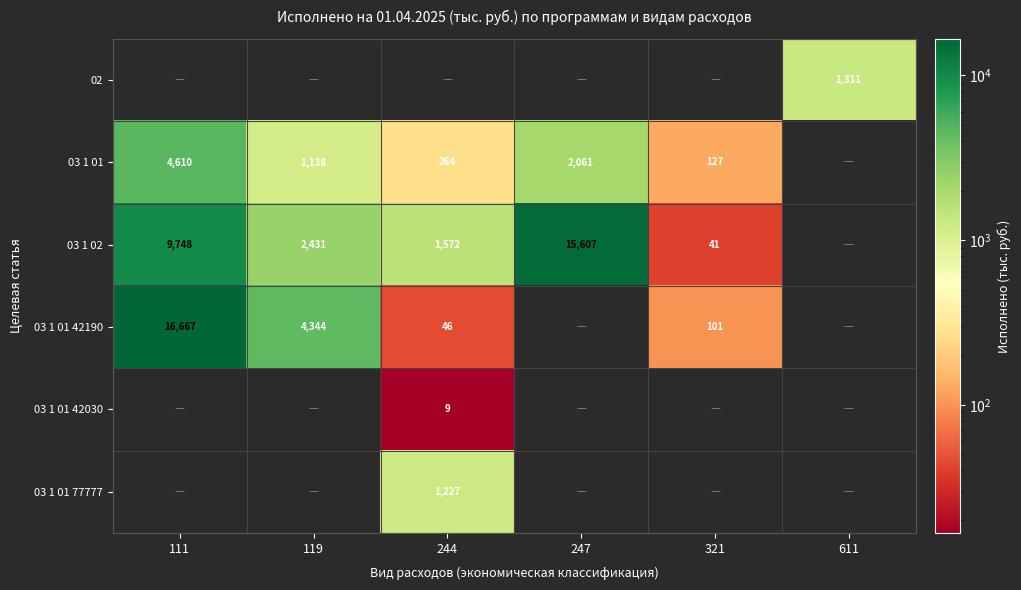

What is the total value across all series at 244?

3118.1